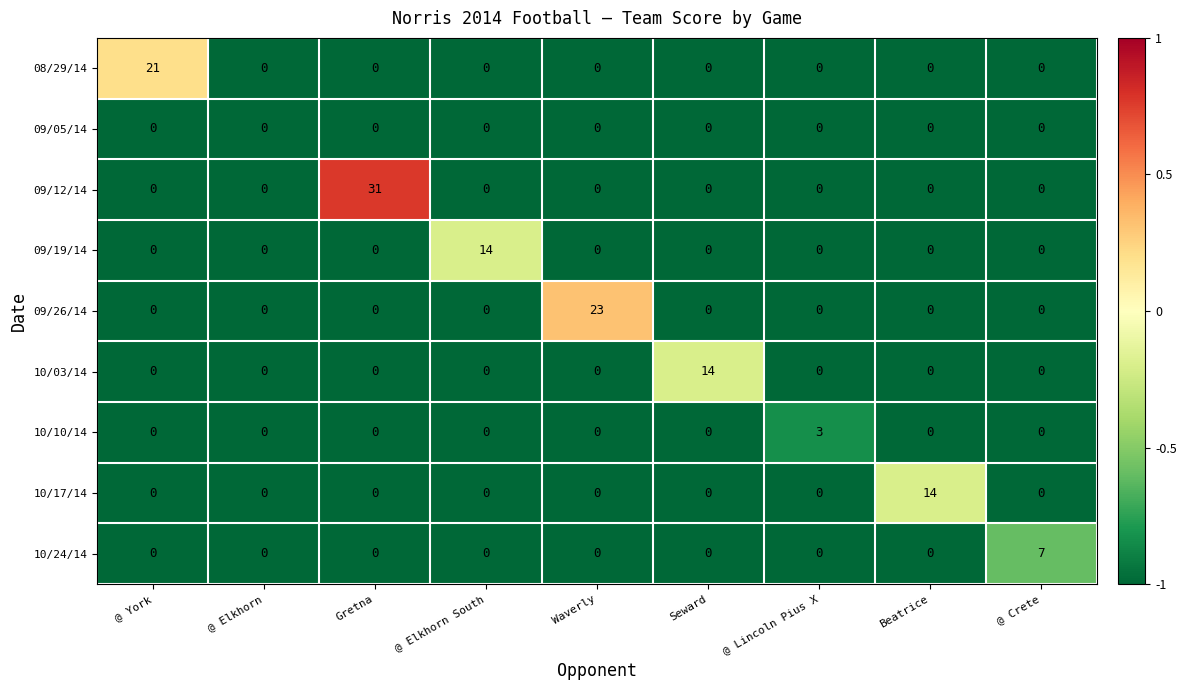

True or false: 09/26/14 has a value of 16 at @ Elkhorn South.

False